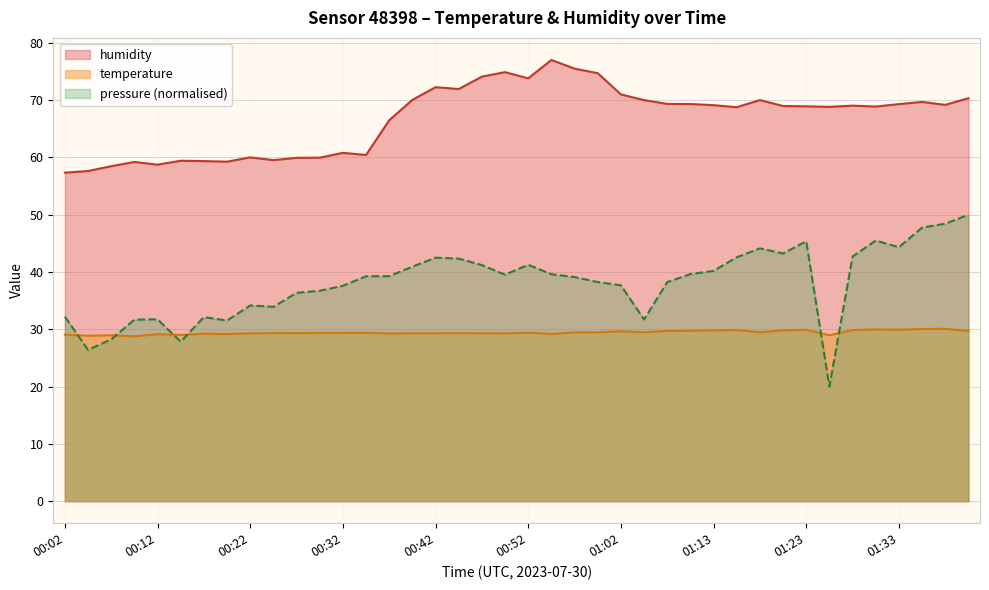

What is the average value of the temperature series?

29.4